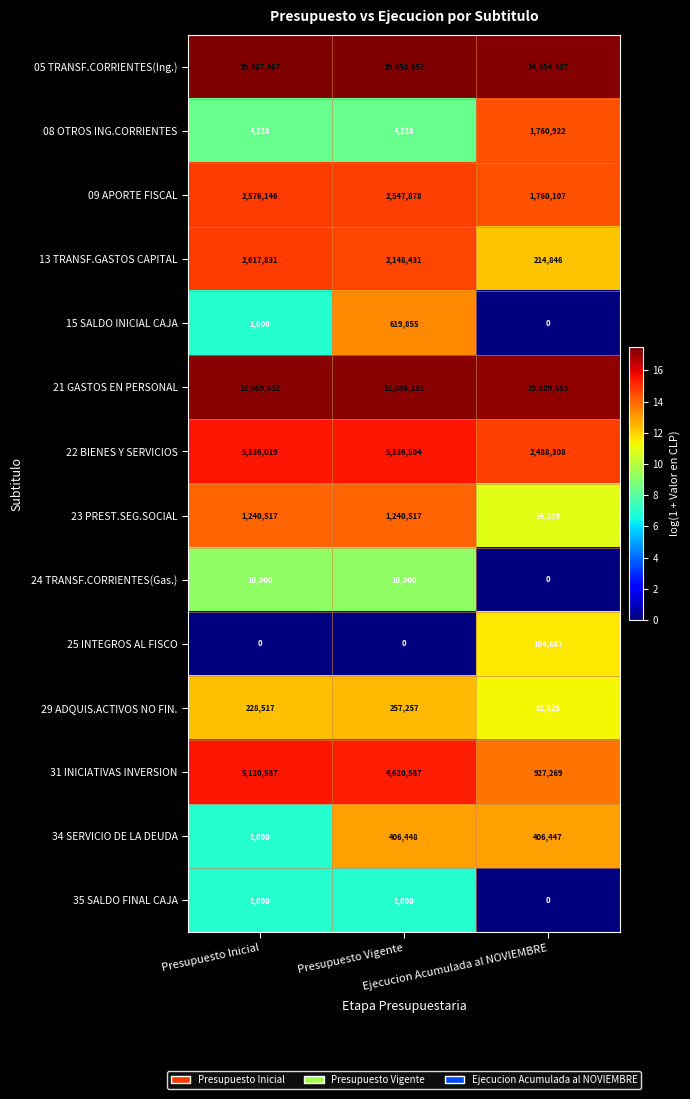

At how many categories does at least one series exceed 10?

3